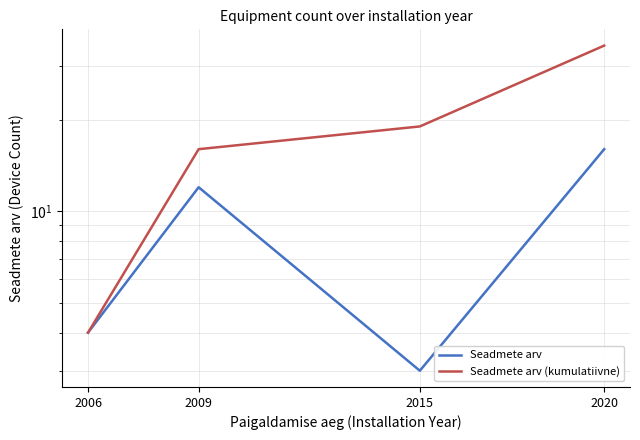

At which category does Seadmete arv reach its first local peak?

2009